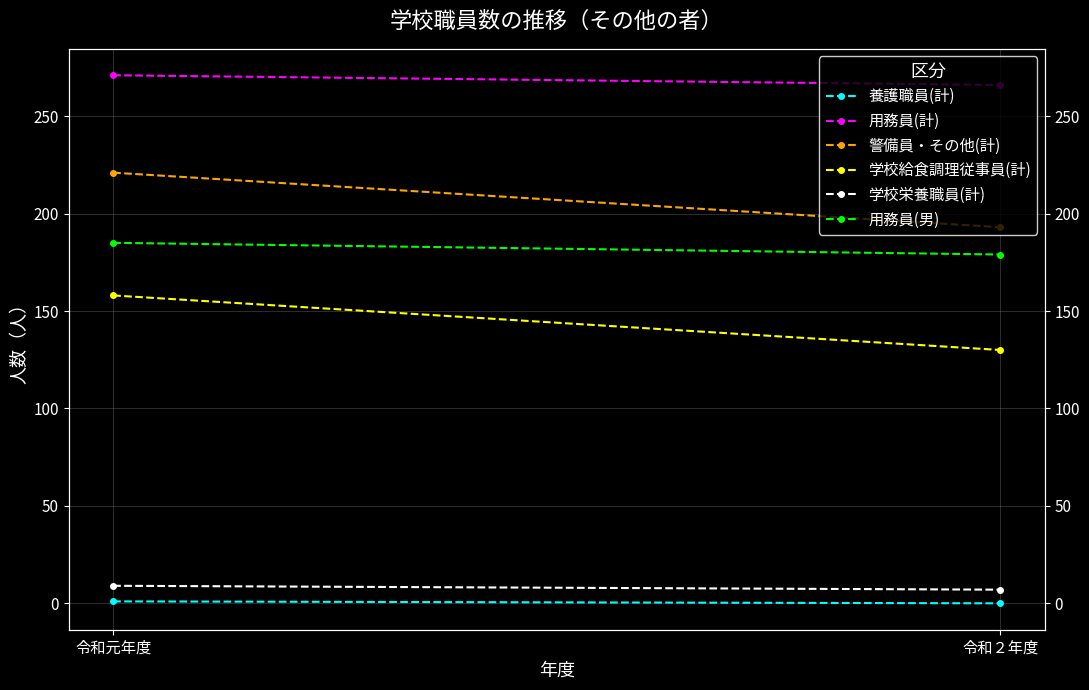

What is the label of the 1st point from the left?

令和元年度